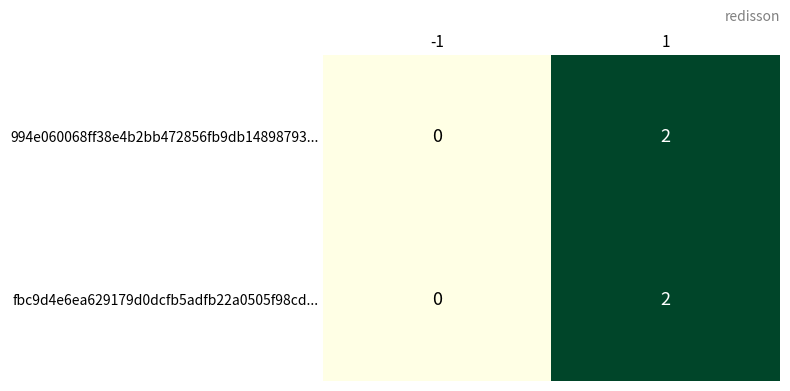

What is the total value across all series at 1?

4